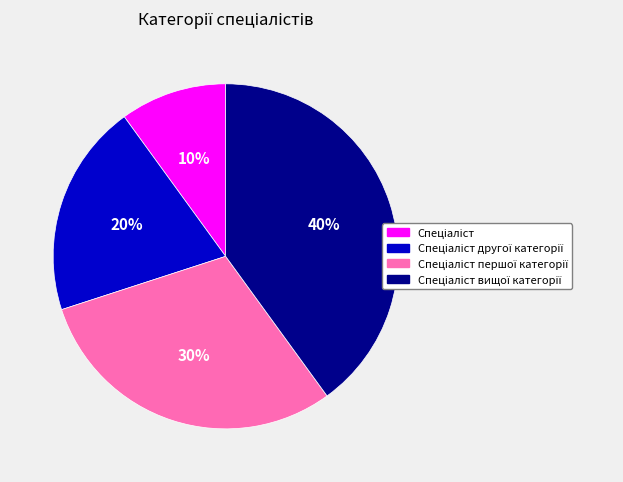

Is there any slice that represents more than half of the pie?

No